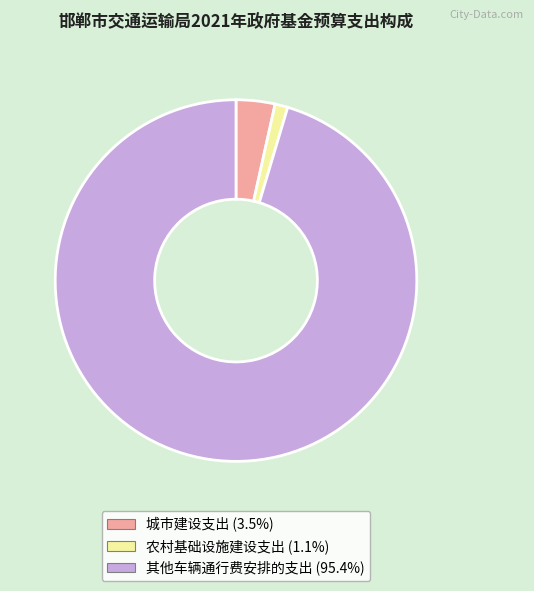

The 城市建设支出 slice represents 16% of the pie. True or false?

False